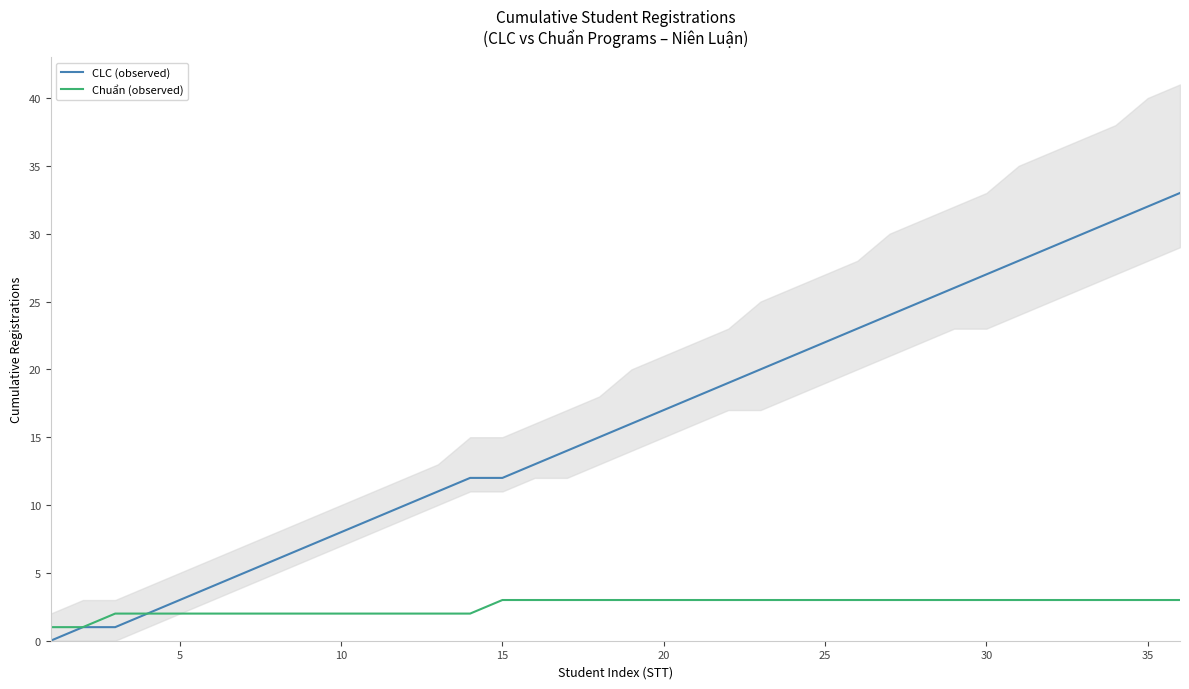

How many lines are shown in the chart?

2